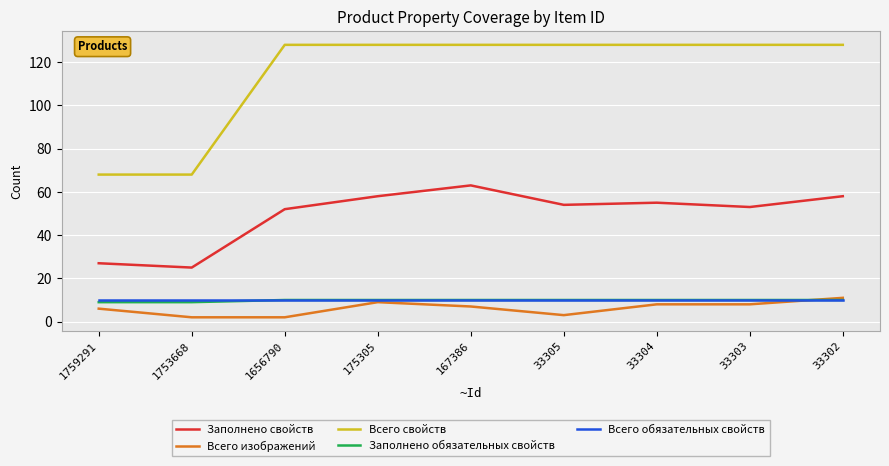

True or false: Всего свойств and Заполнено обязательных свойств intersect in this chart.

False